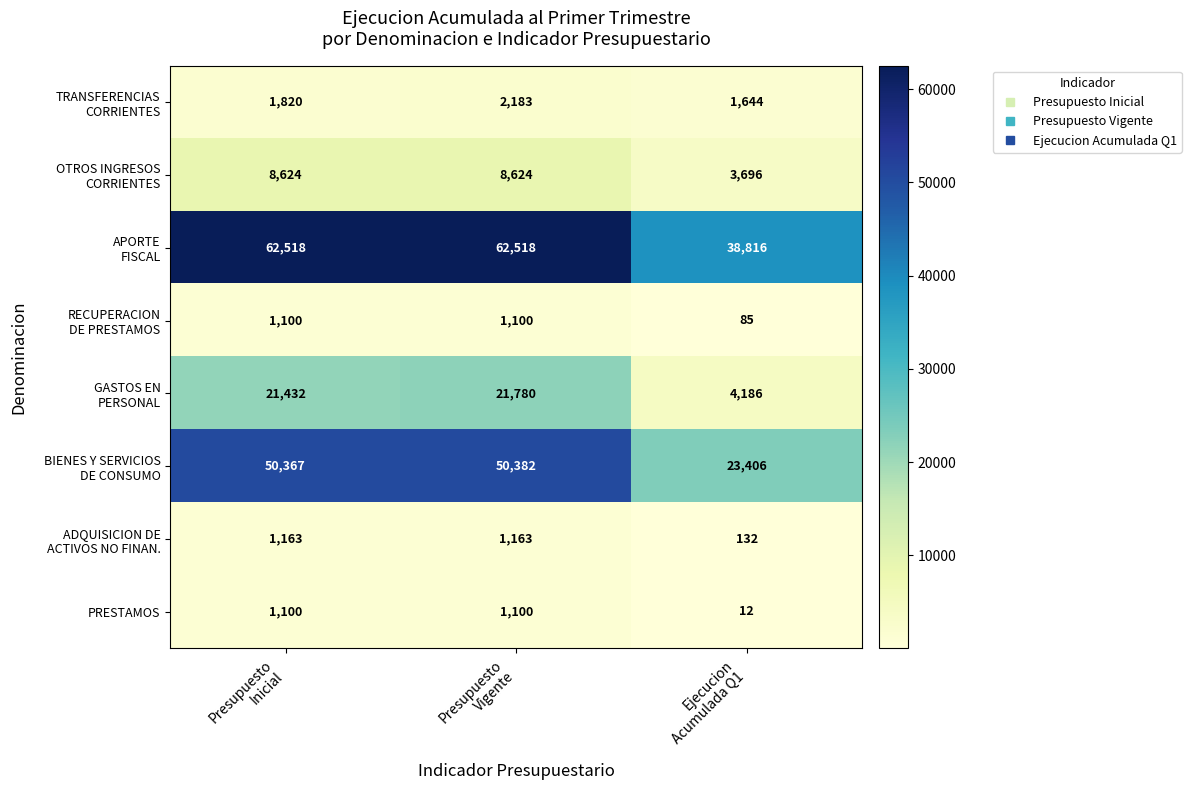

What is the greatest value displayed?

62518